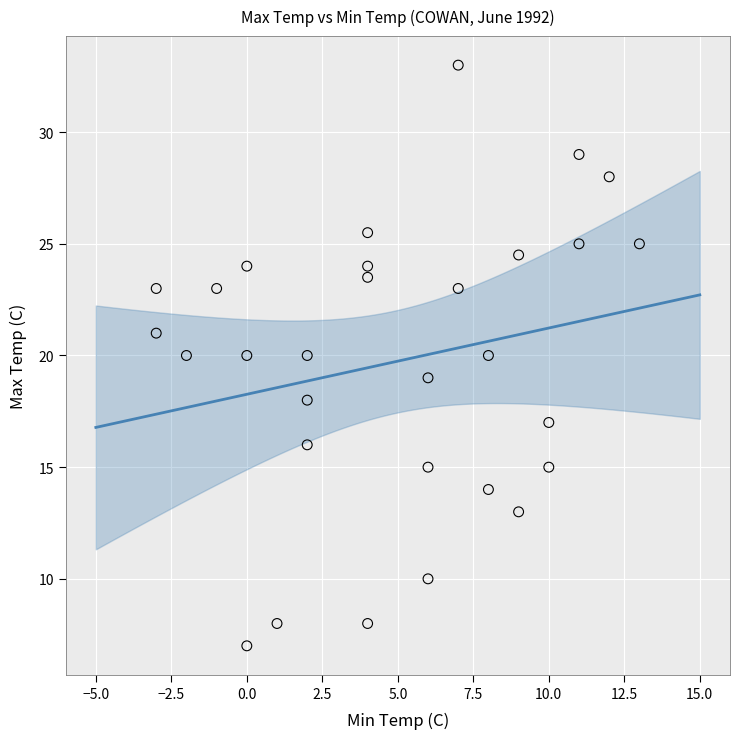

What is the range of X values (max minus min)?

16.0